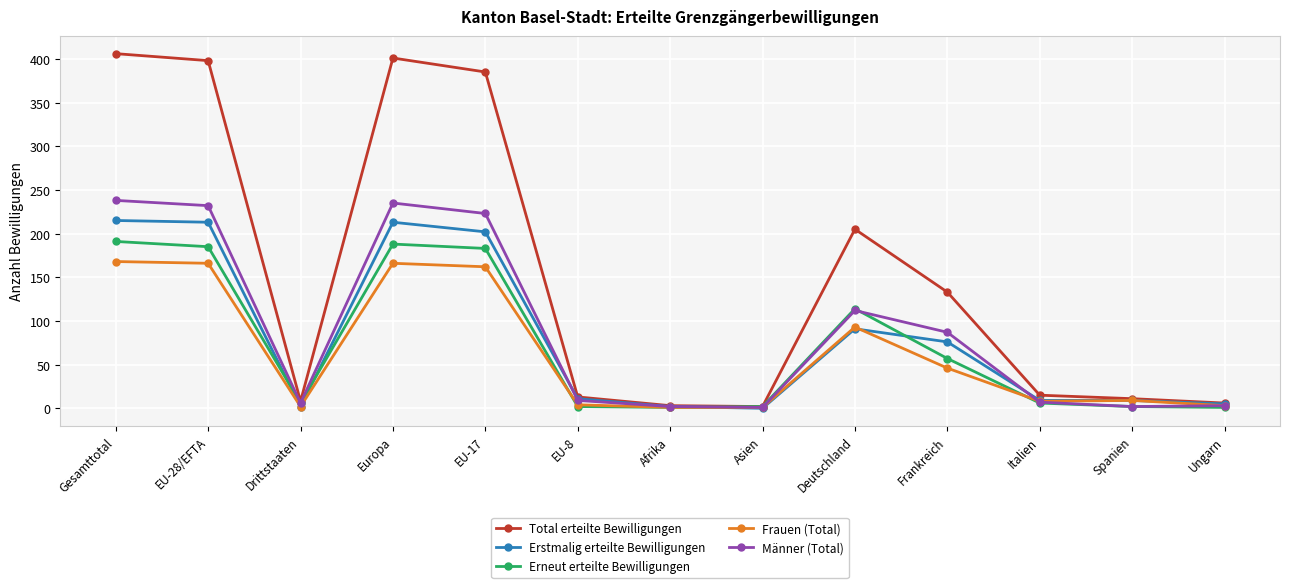

What is the label of the 10th point from the right?

Europa